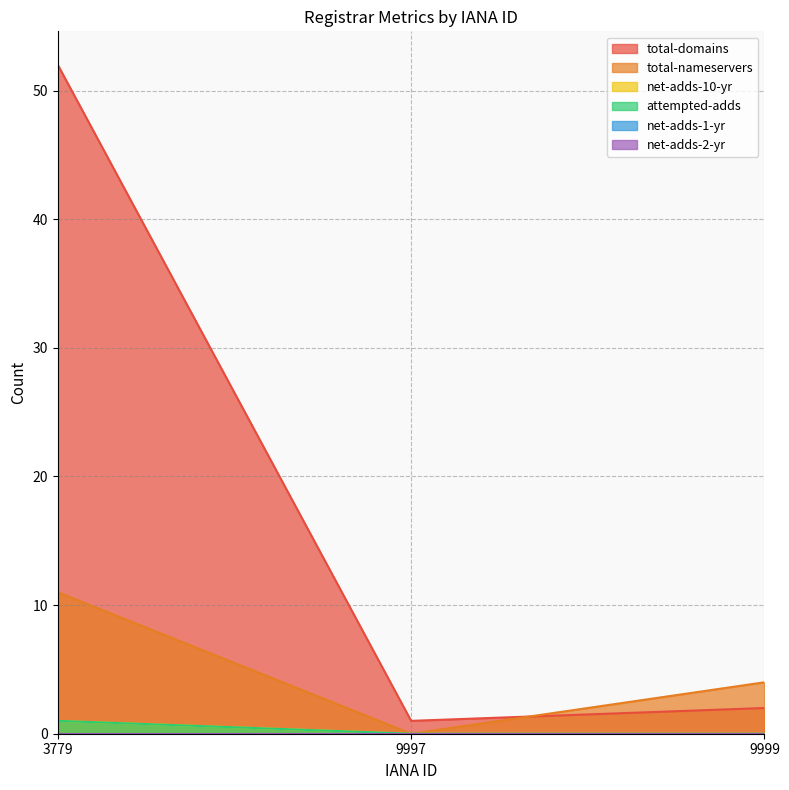

What is the total value across all series at 3779?

65